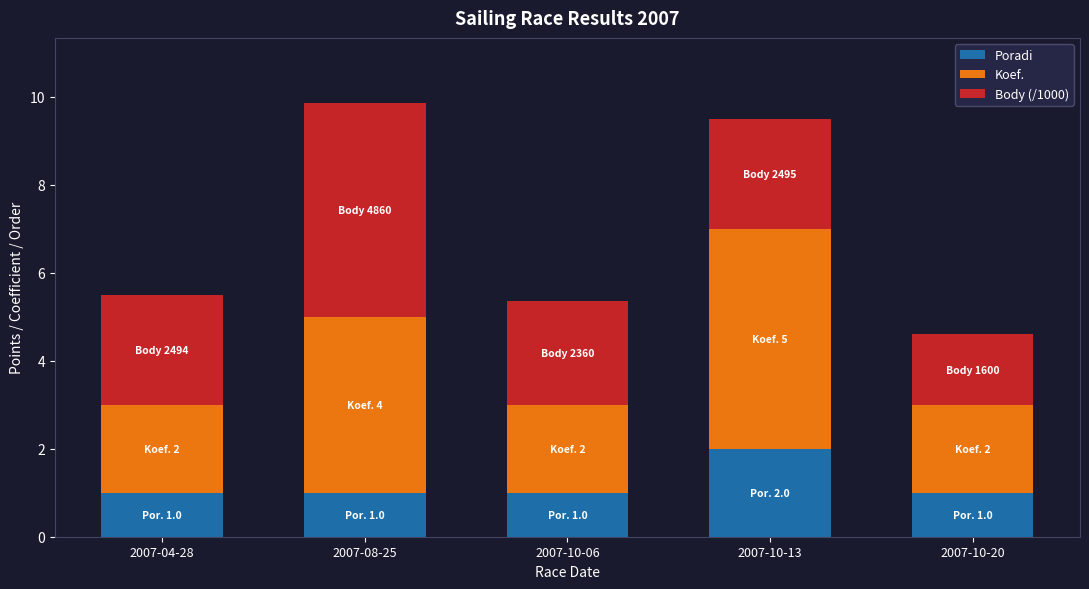

At which label does Poradi reach its peak?

2007-10-13